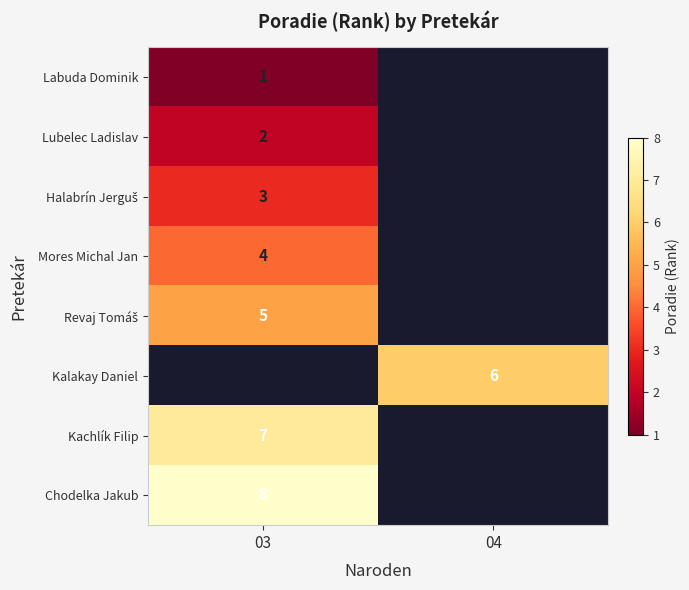

The value of Kachlík Filip at 03 is 2. True or false?

False